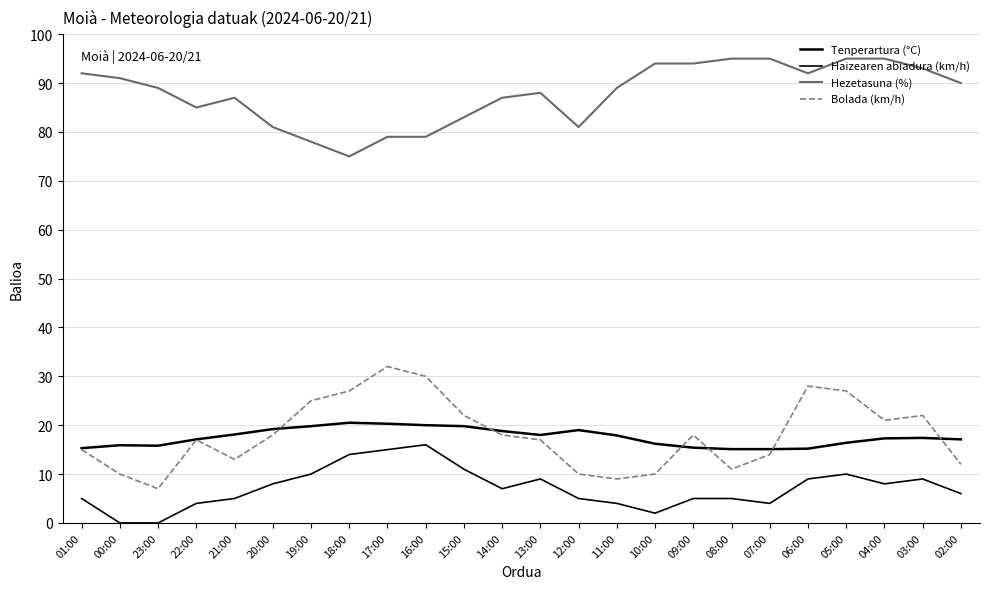

Is this an area chart (filled region under the line)?

No